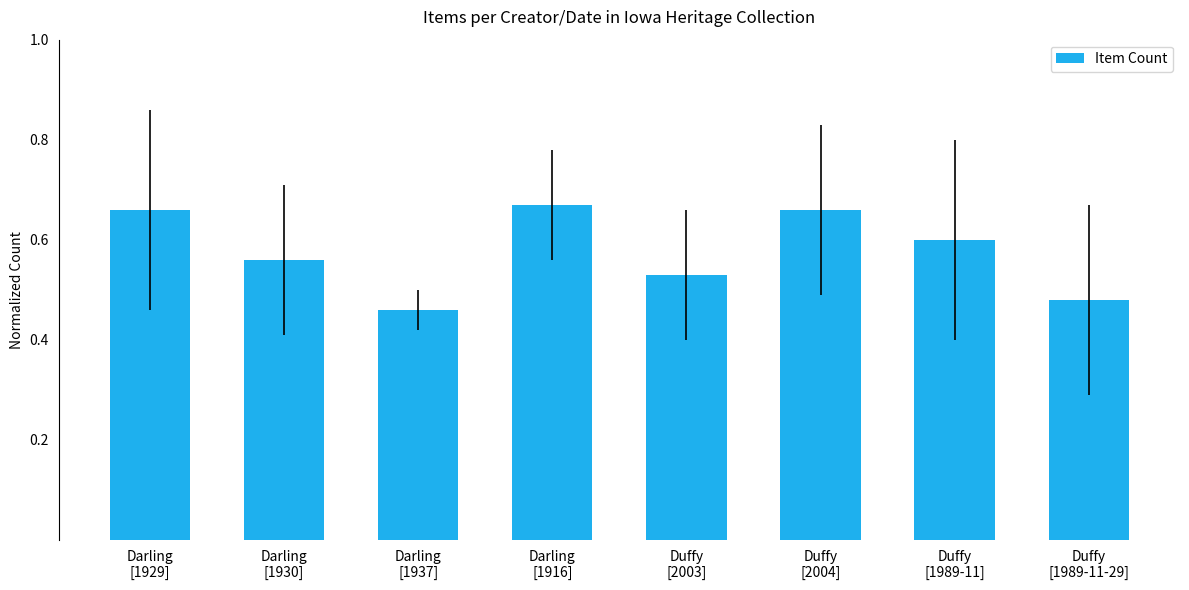

How many bars are there in total?

8